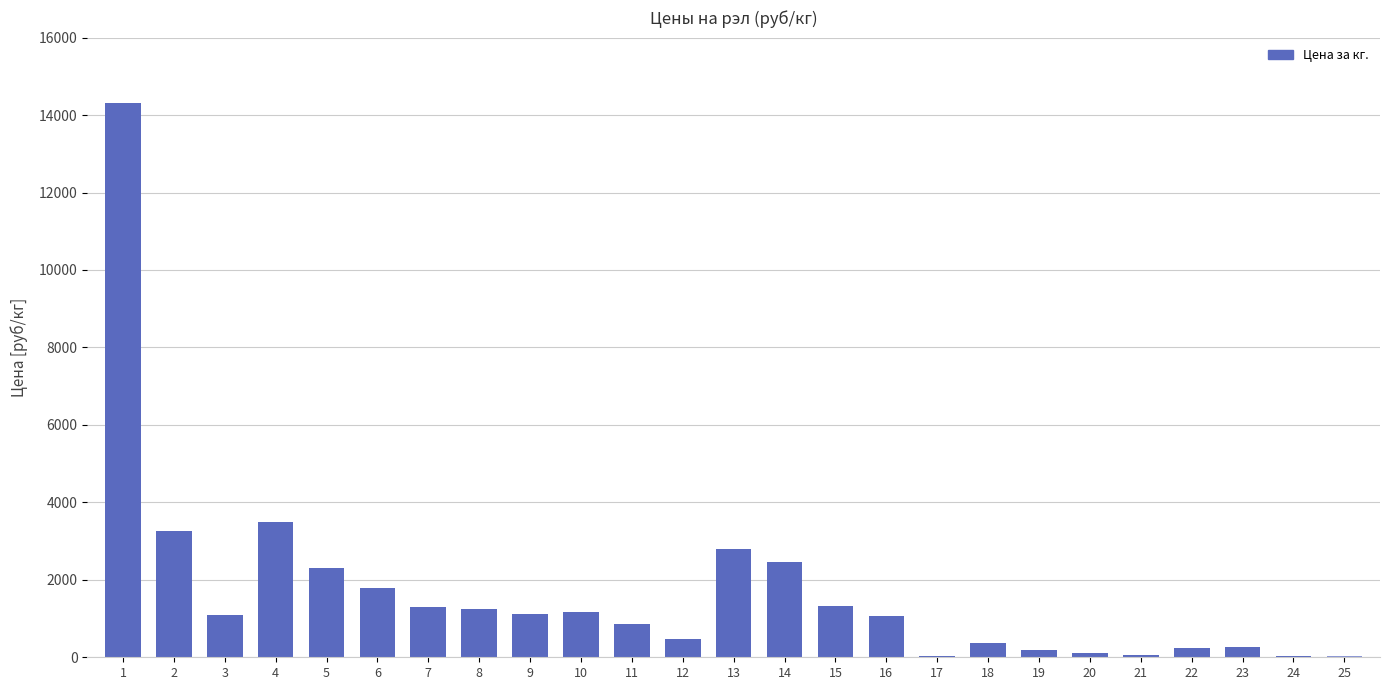

The value at 16 is 1070. True or false?

True